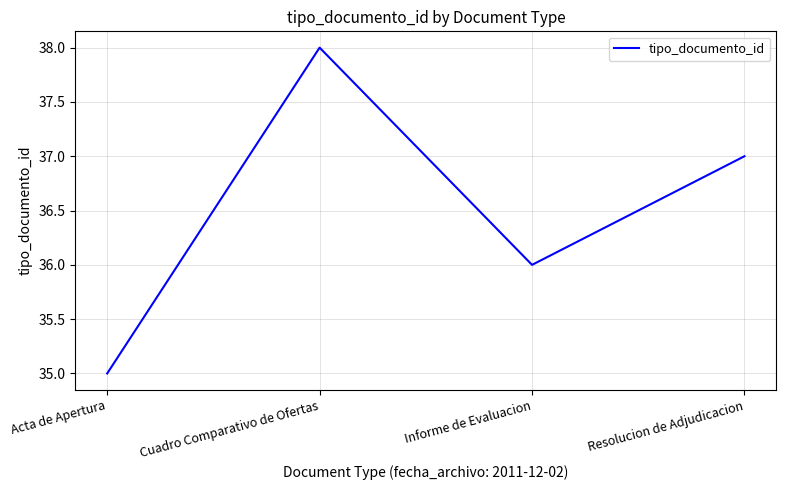

True or false: there are more than 0 points higher than both neighbors.

True